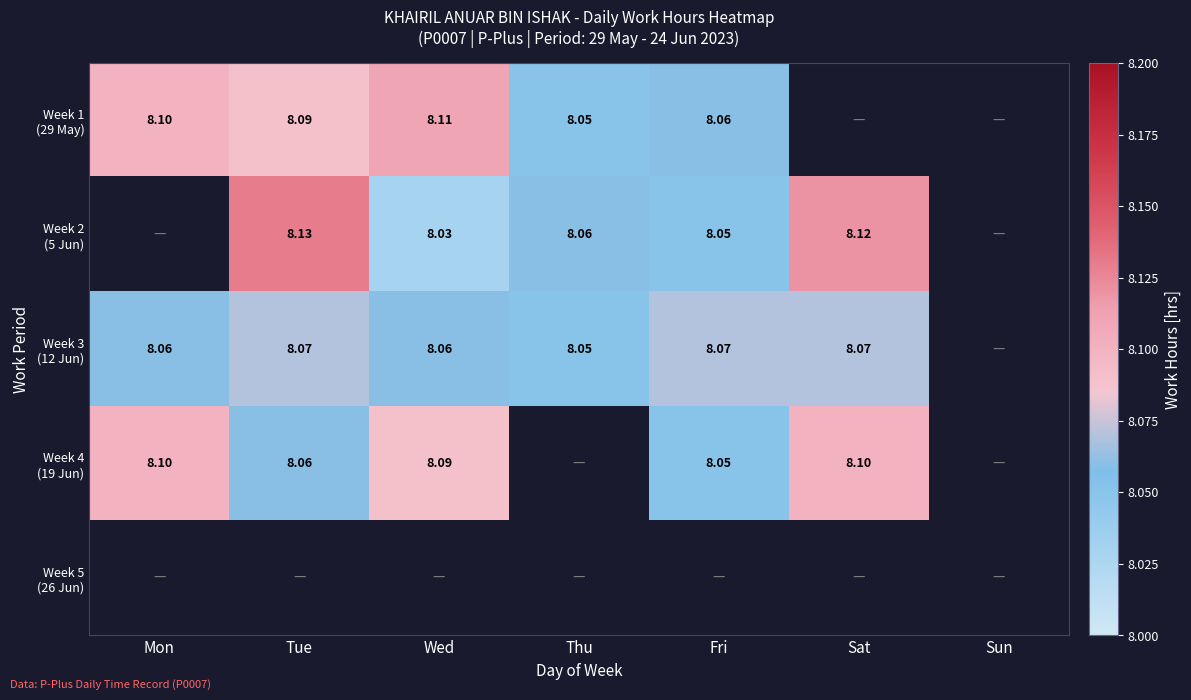

At how many categories does at least one series exceed 8?

6